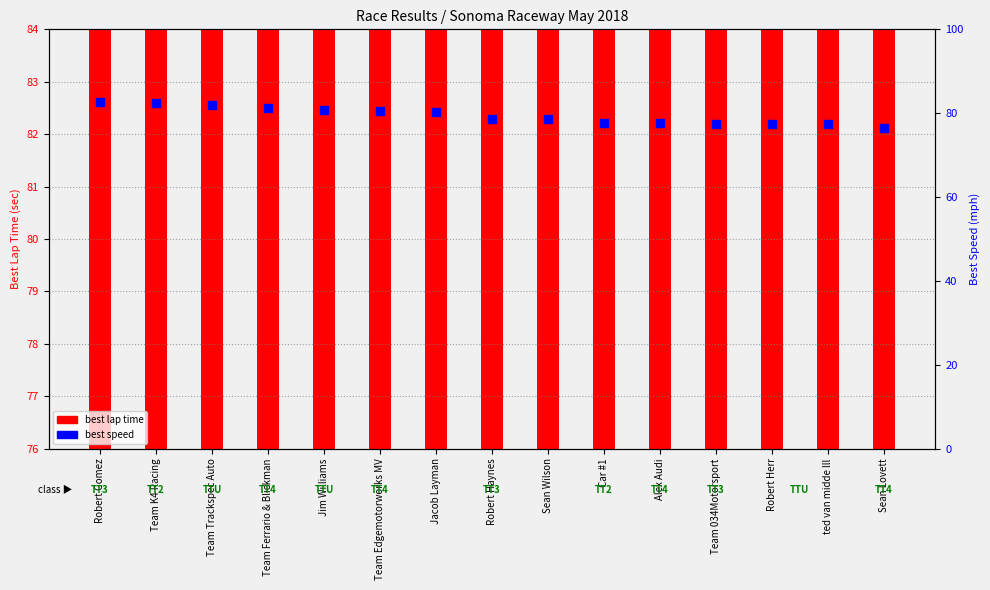

Which series has the widest spread of Y values?

best lap time